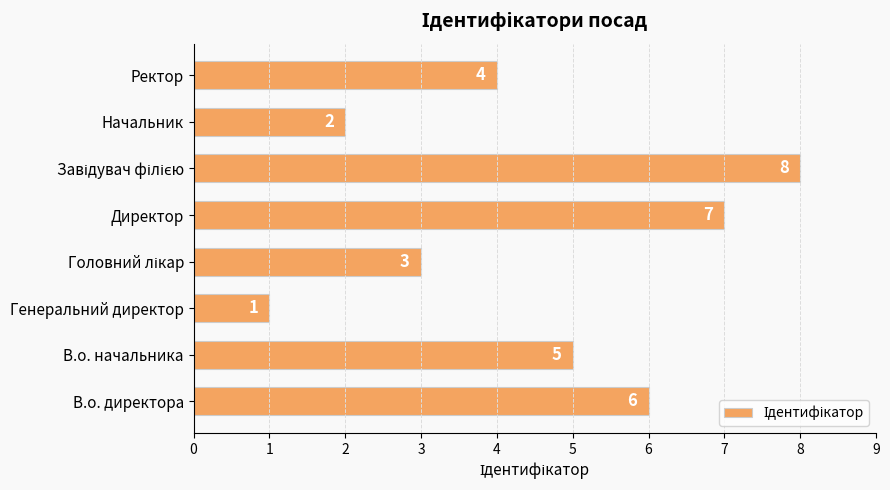

The chart shows a value of 6 at В.о. директора. True or false?

True